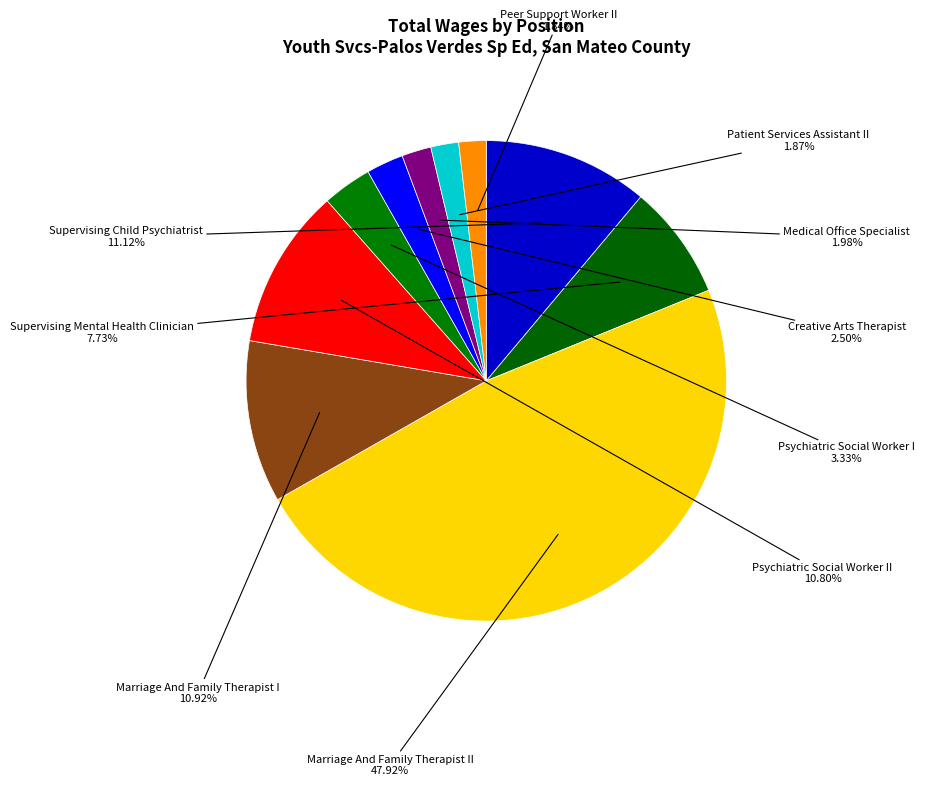

Is it true that Supervising Mental Health Clinician is 19% of the pie?

False